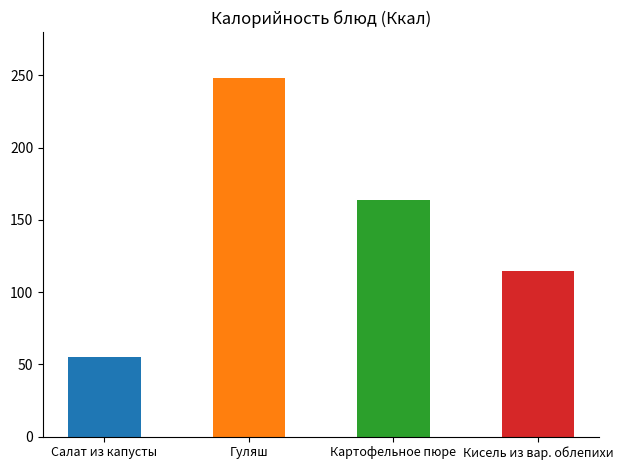

What is the approximate value at Салат из капусты?

55.3